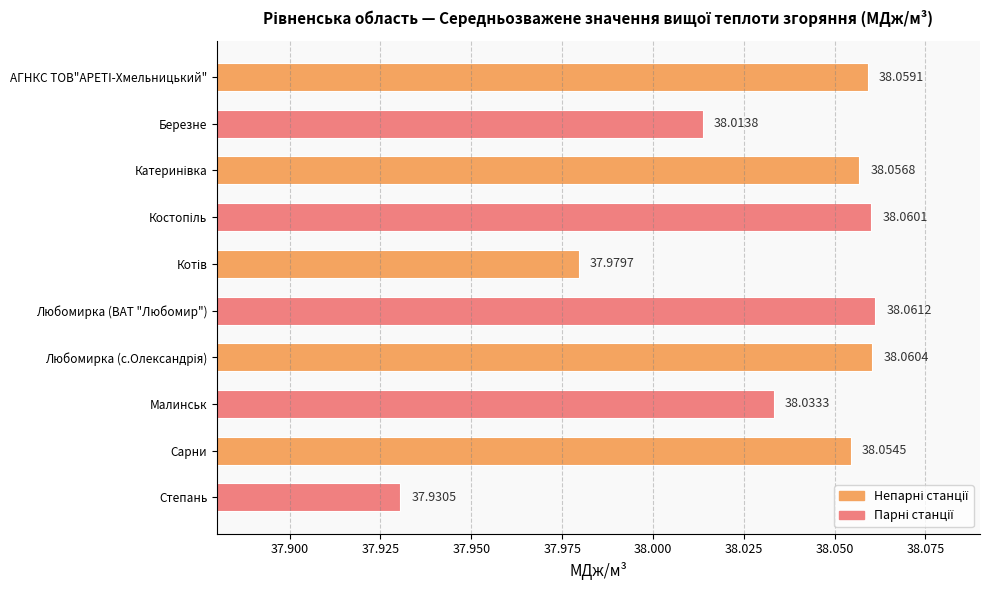

What is the label of the 1st bar from the bottom?

Степань